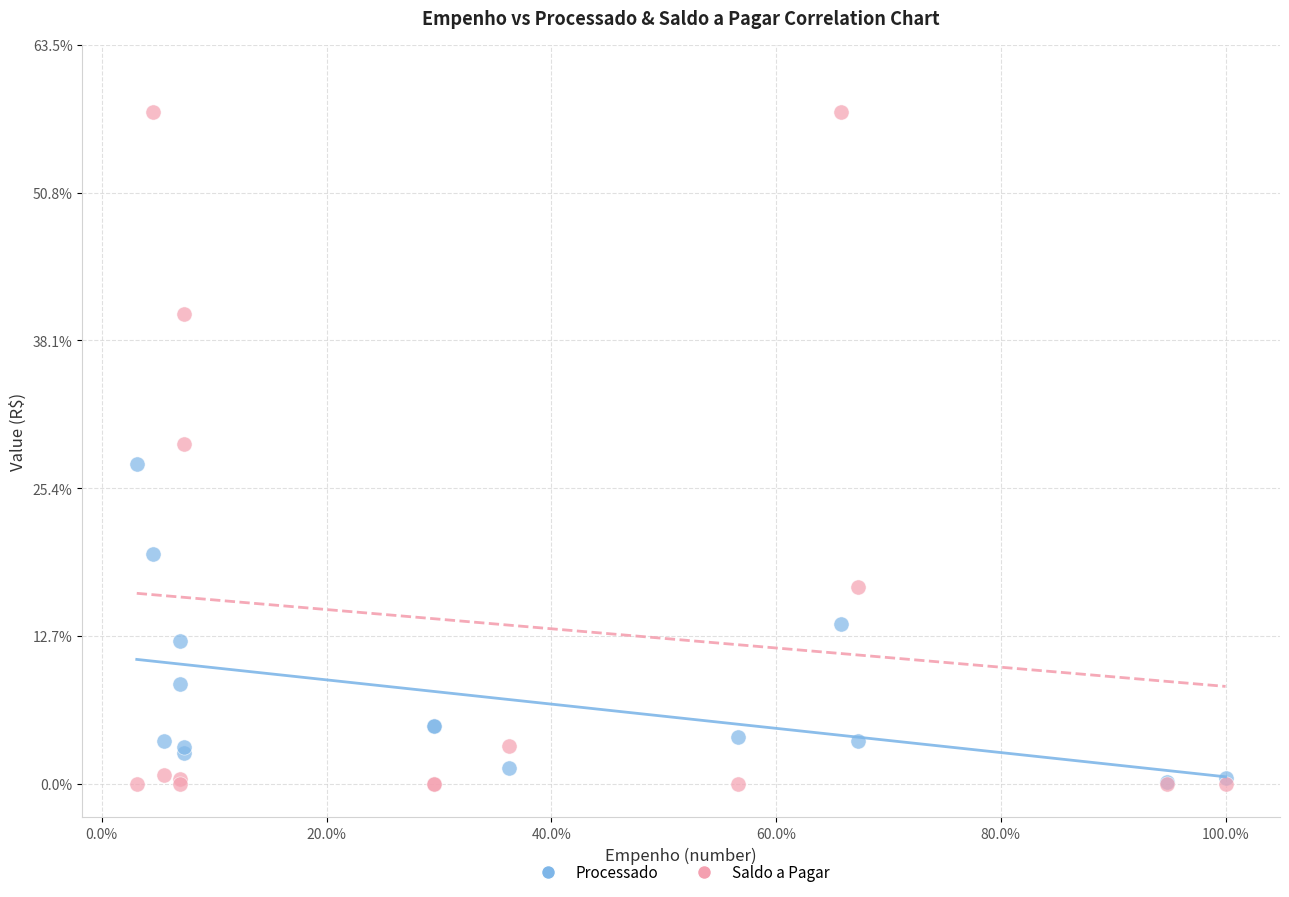

What are all the series names shown in the legend?

Processado, Saldo a Pagar